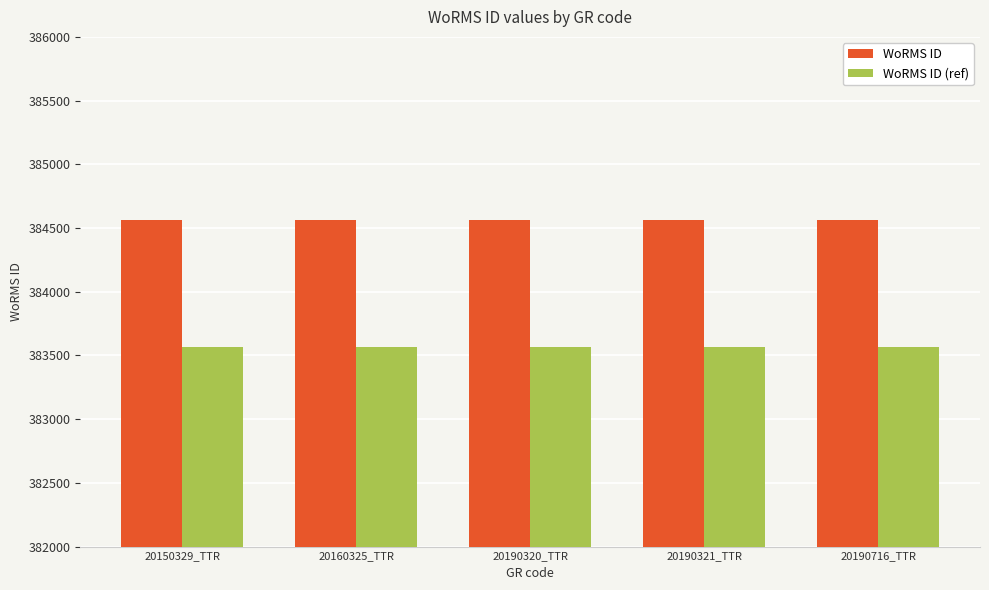

What is the label of the 3rd bar from the right?

20190320_TTR